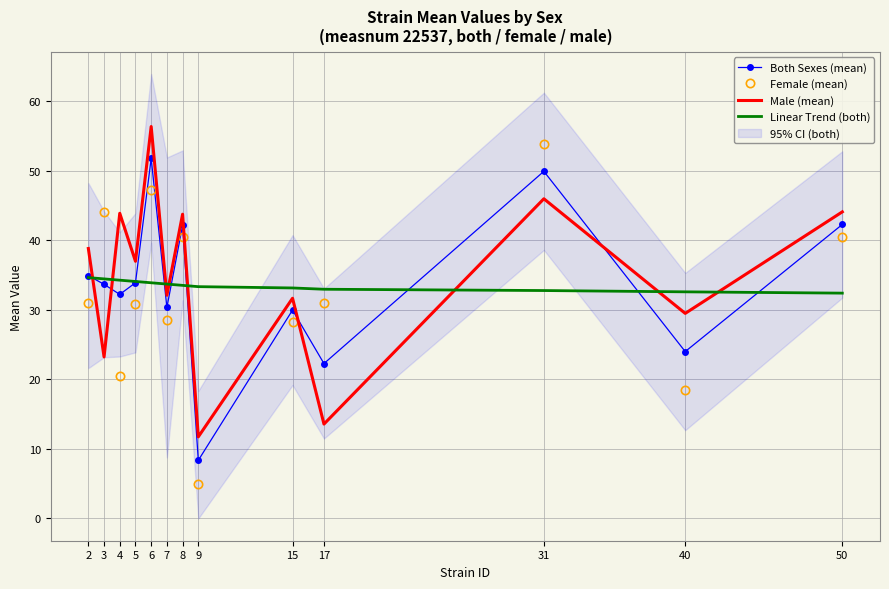

Where is Both Sexes (mean) nearest to the value 30?

15